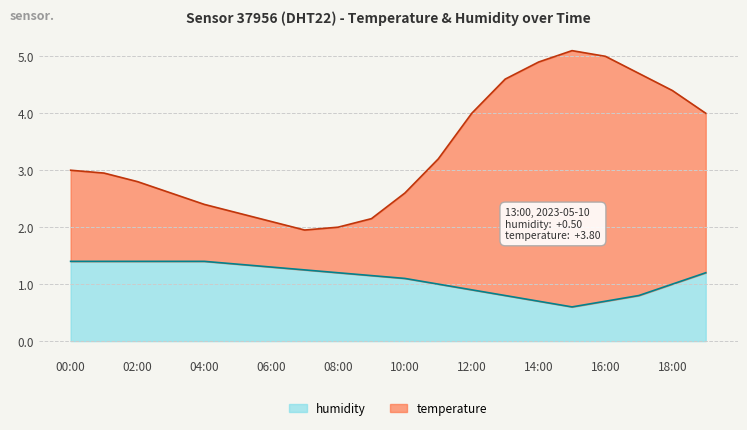

How many values in the humidity series exceed 1?

12